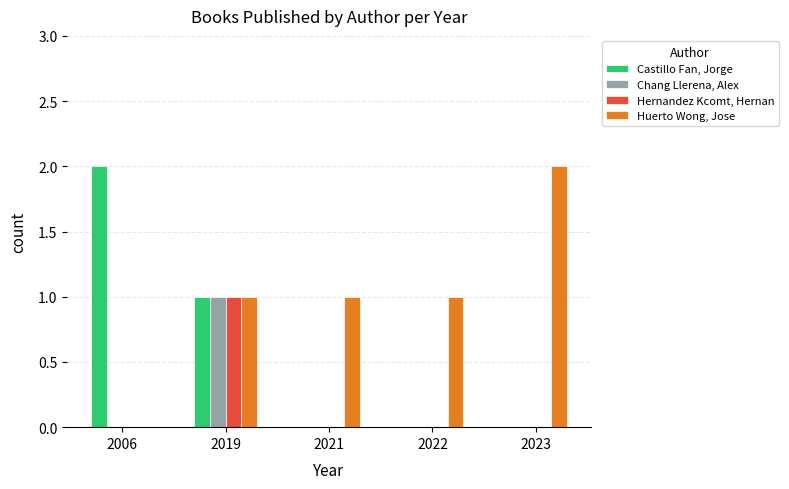

What is the average value of the Huerto Wong, Jose series?

1